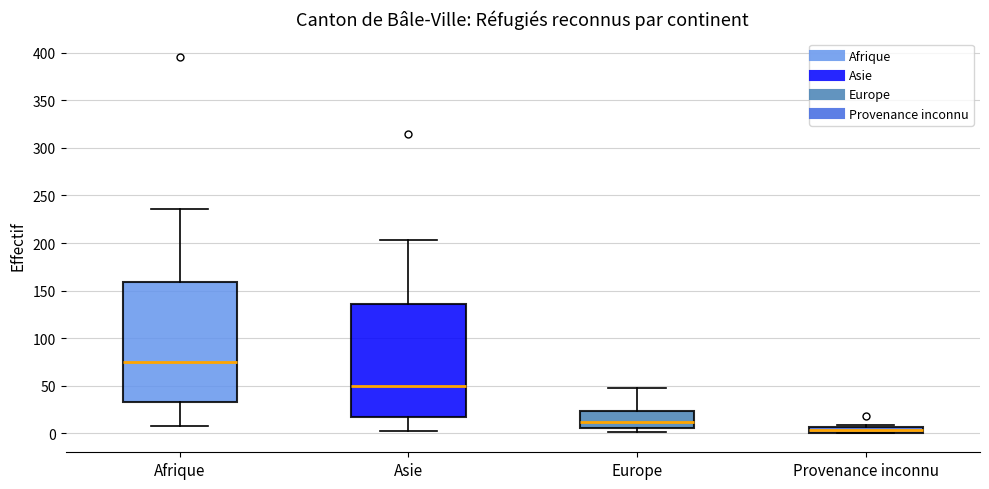

Which box has the lowest median line?

Provenance inconnu